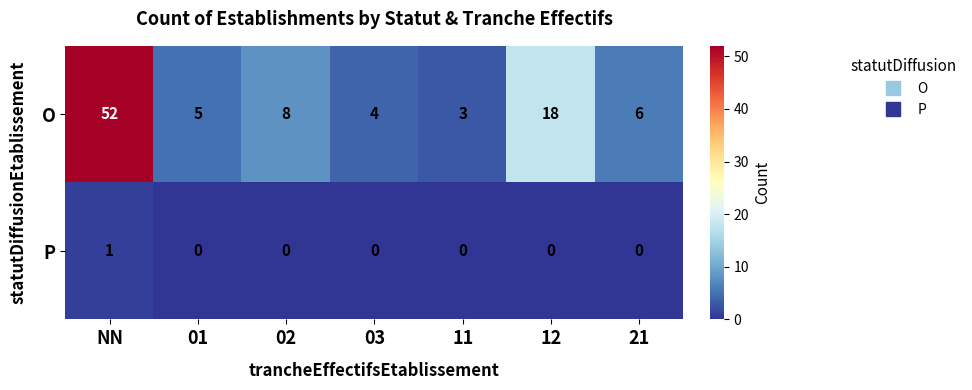

Which series has the largest range (max minus min)?

O